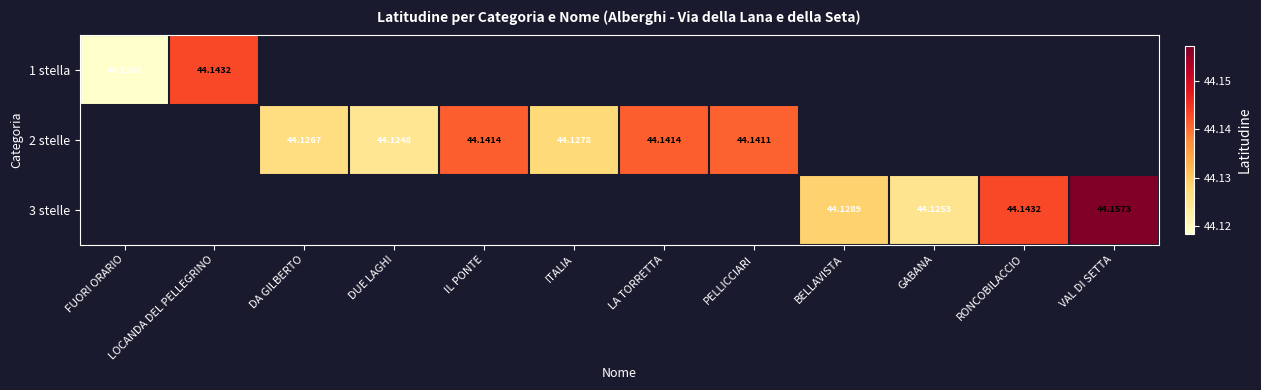

Is the value of 2 stelle at DUE LAGHI greater than the value of 3 stelle at BELLAVISTA?

No